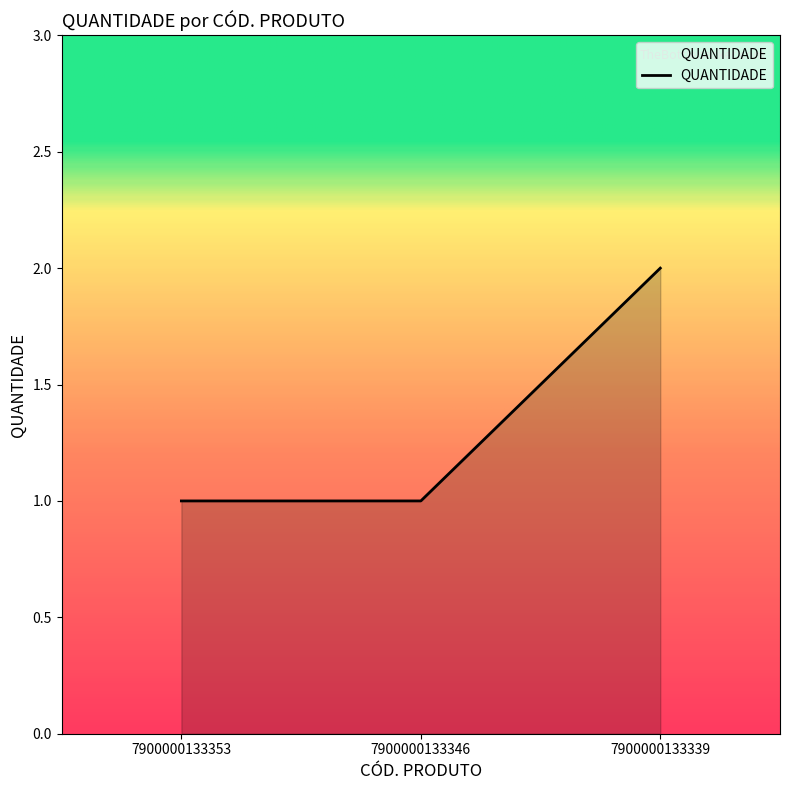

Reading right to left, extract all data points from this chart.

2	1	1